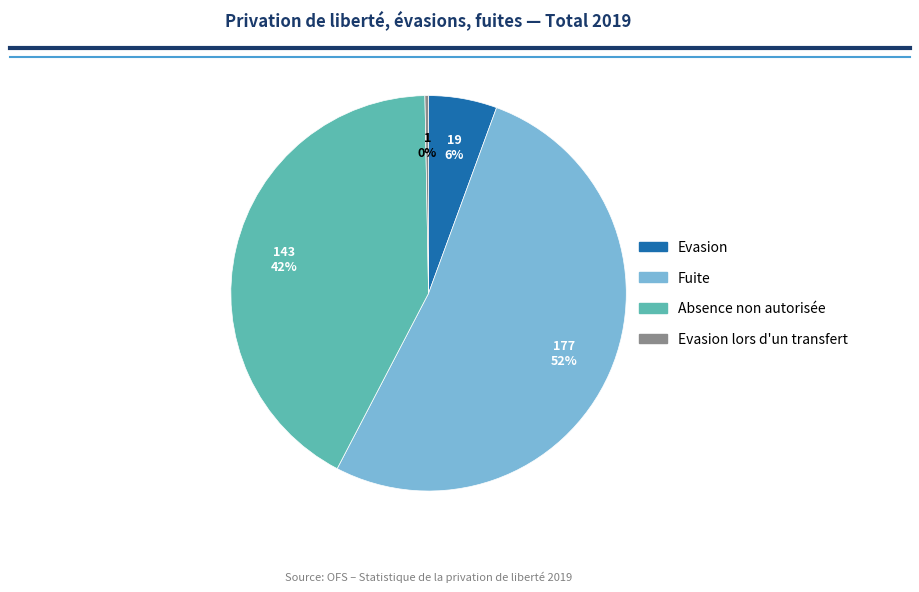

To the nearest percent, what is the average slice percentage?

25%